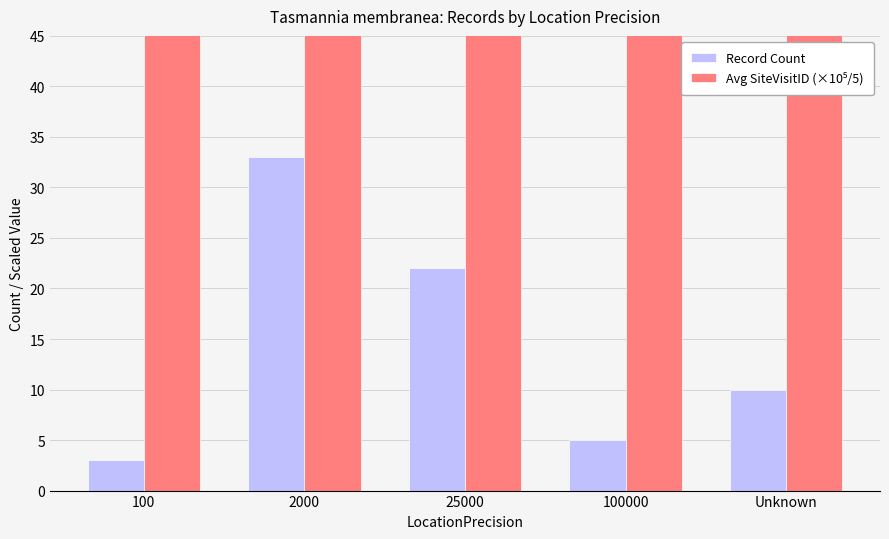

What is the sum of all Record Count values?

73.0